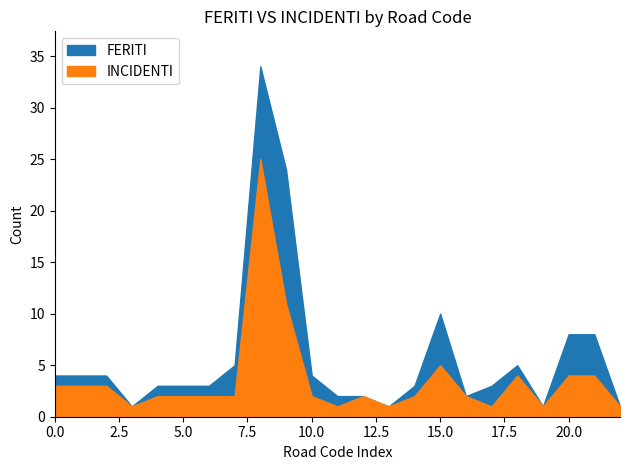

What are all the series names shown in the legend?

FERITI, INCIDENTI